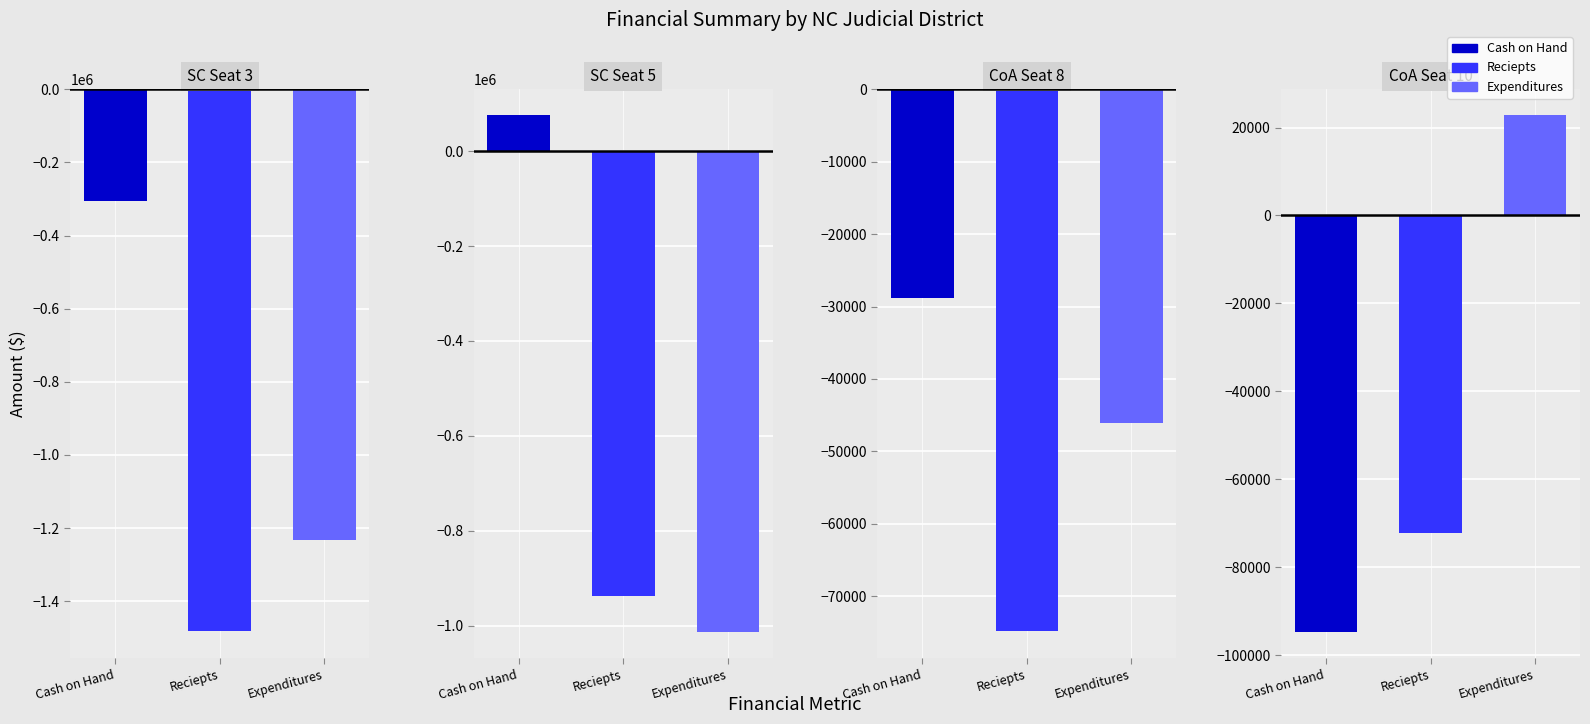

Reading left to right, what are all the values shown in this chart?

Cash on Hand: -305960.0	75861.1	-28797.1	-94781.3
Reciepts: -1481788.2	-938147.2	-74835.0	-72220.5
Expenditures: -1232870.5	-1014008.3	-46037.9	22805.1